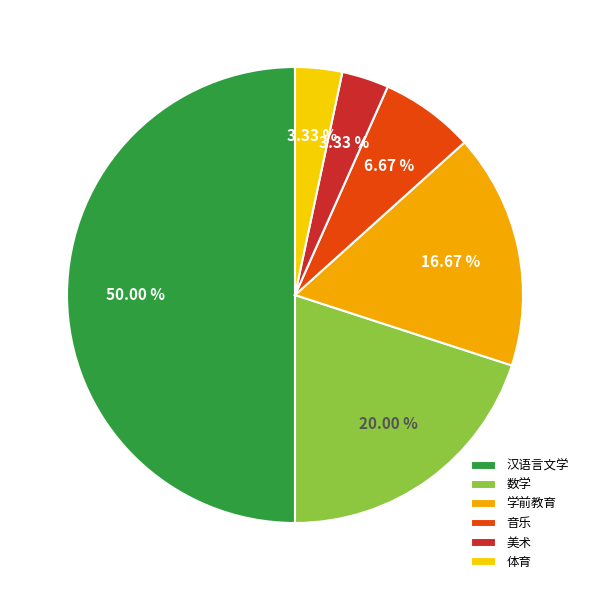

Which slice is the largest?

汉语言文学